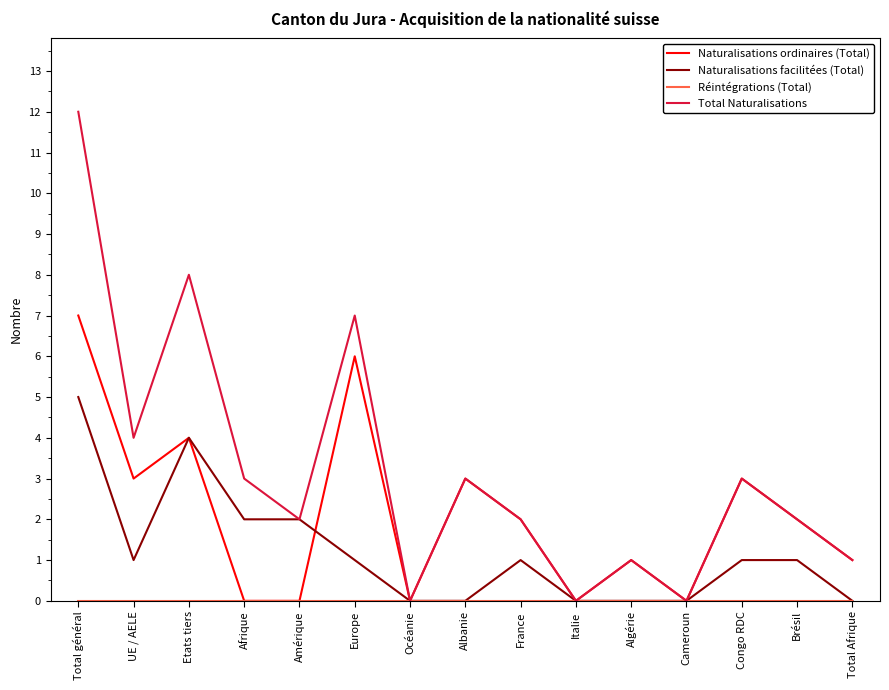

What position from the right is Brésil?

2